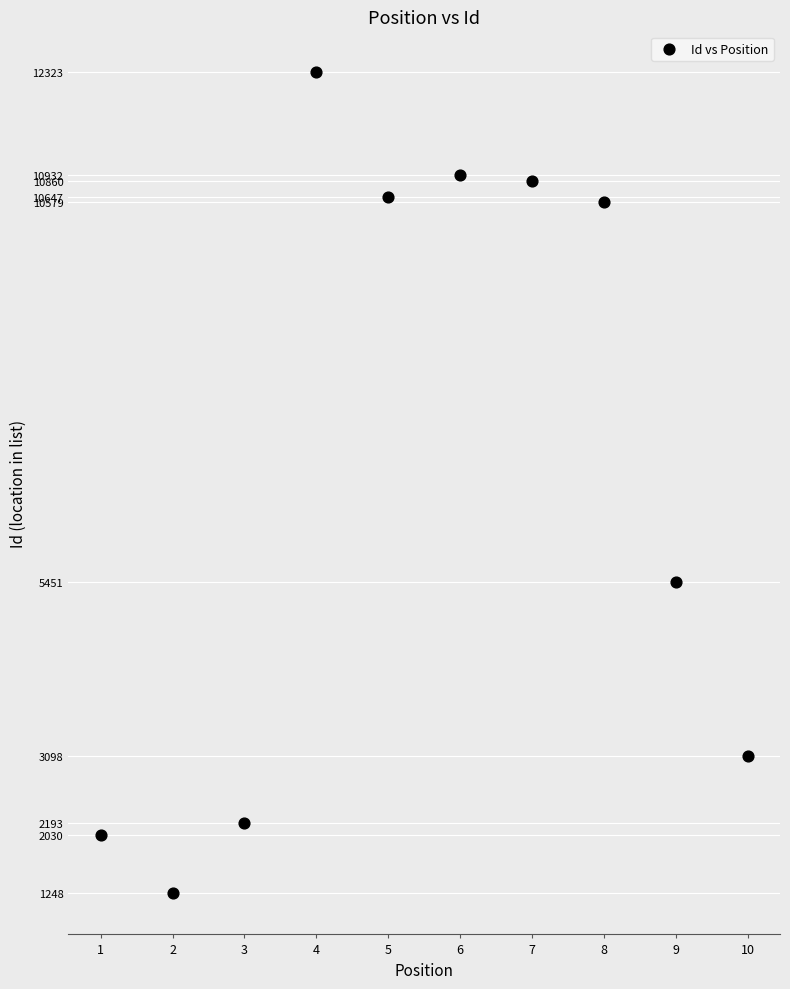

What Y value in the scatter plot is closest to 6785?

5451